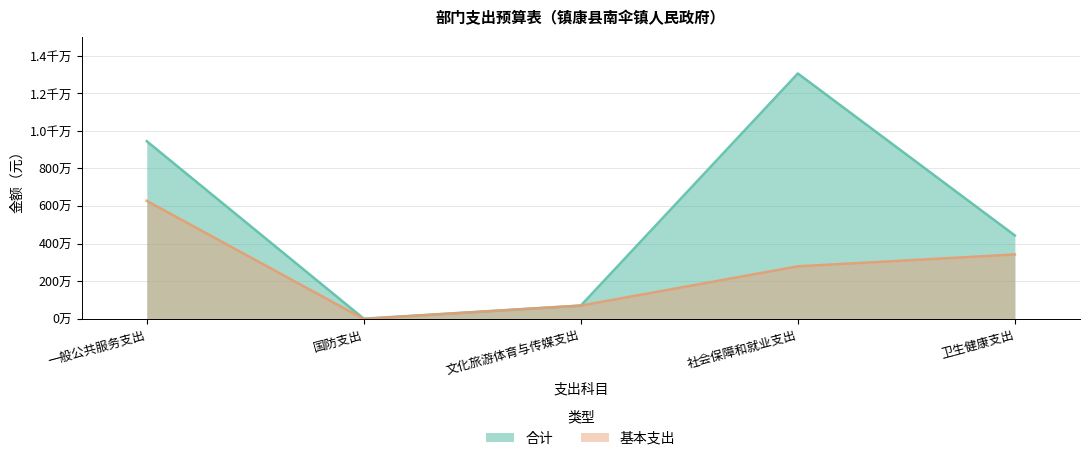

Between 一般公共服务支出 and 卫生健康支出, which series saw the biggest shift?

合计